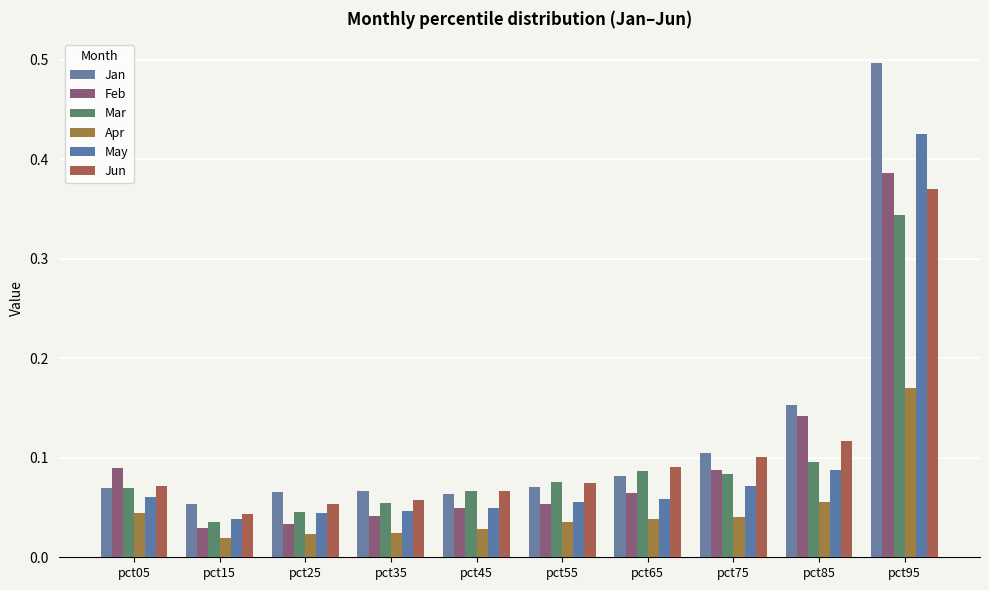

True or false: Apr has a value of 0.0 at pct35.

False